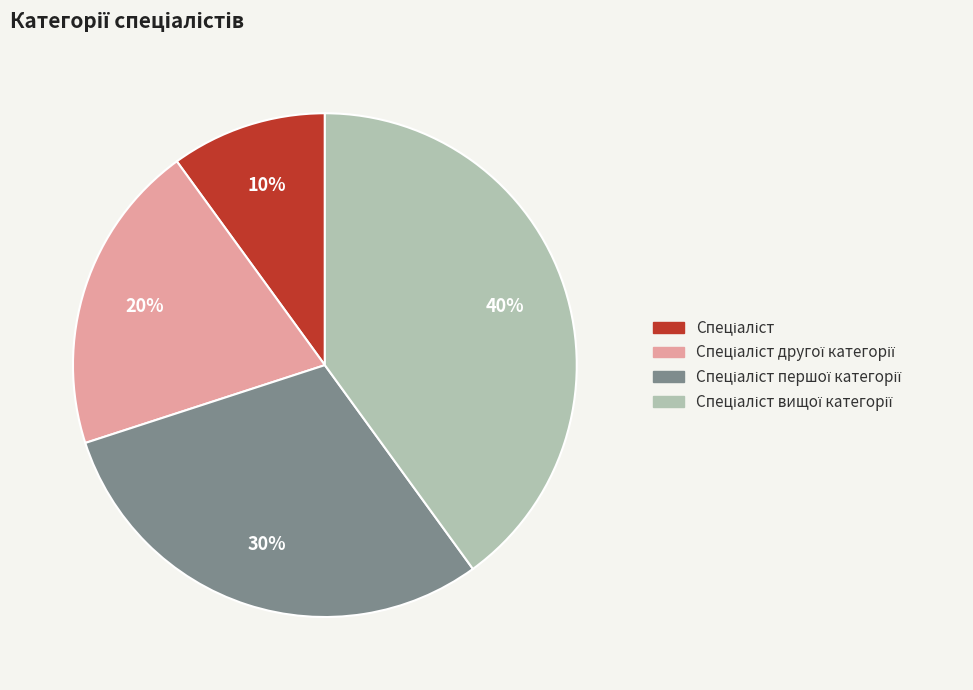

Is there any slice that represents more than half of the pie?

No